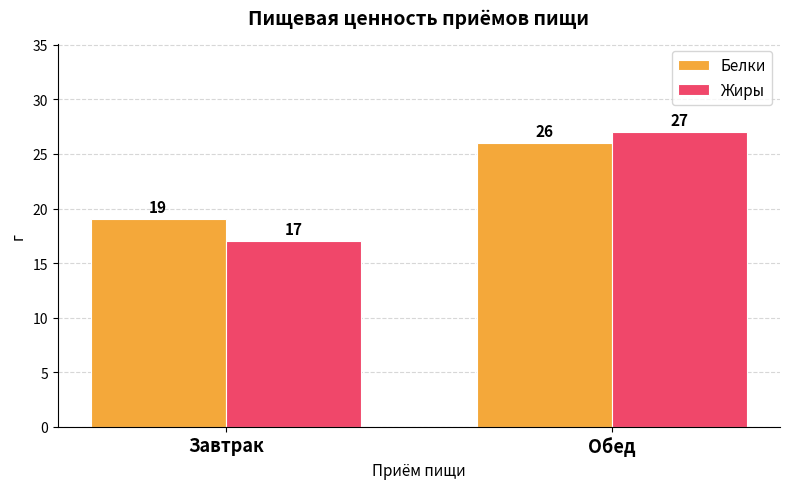

What is the total value across all series at Обед?

53